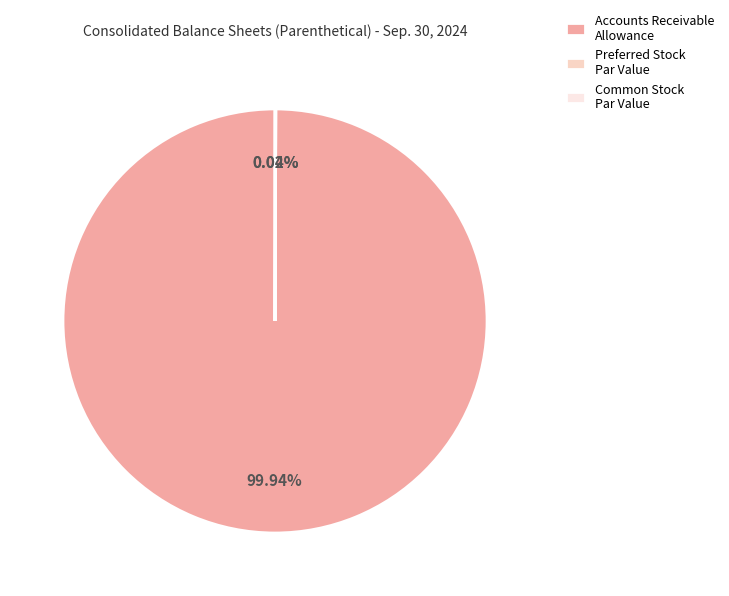

Which slice is the largest?

Accounts Receivable, Allowance for Credit Loss